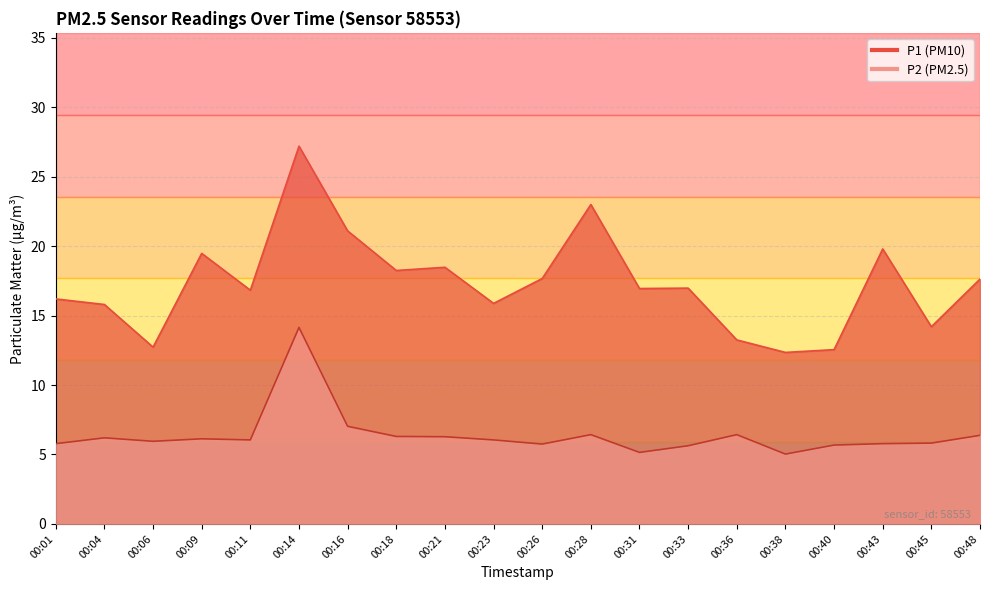

Which series has the largest total across all categories?

P1